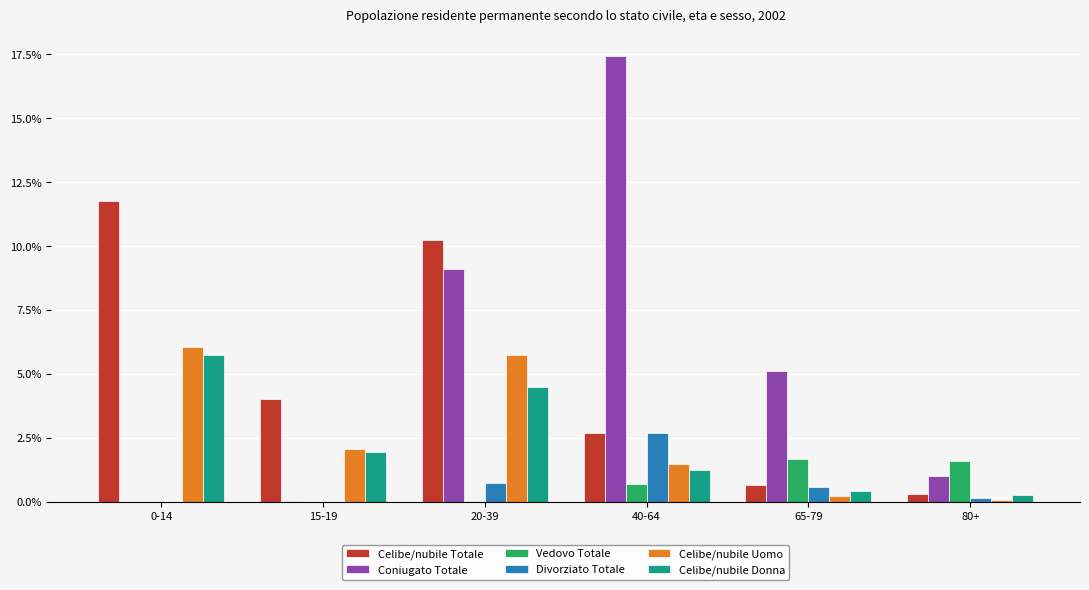

At which category is the sum across all series the highest?

20-39